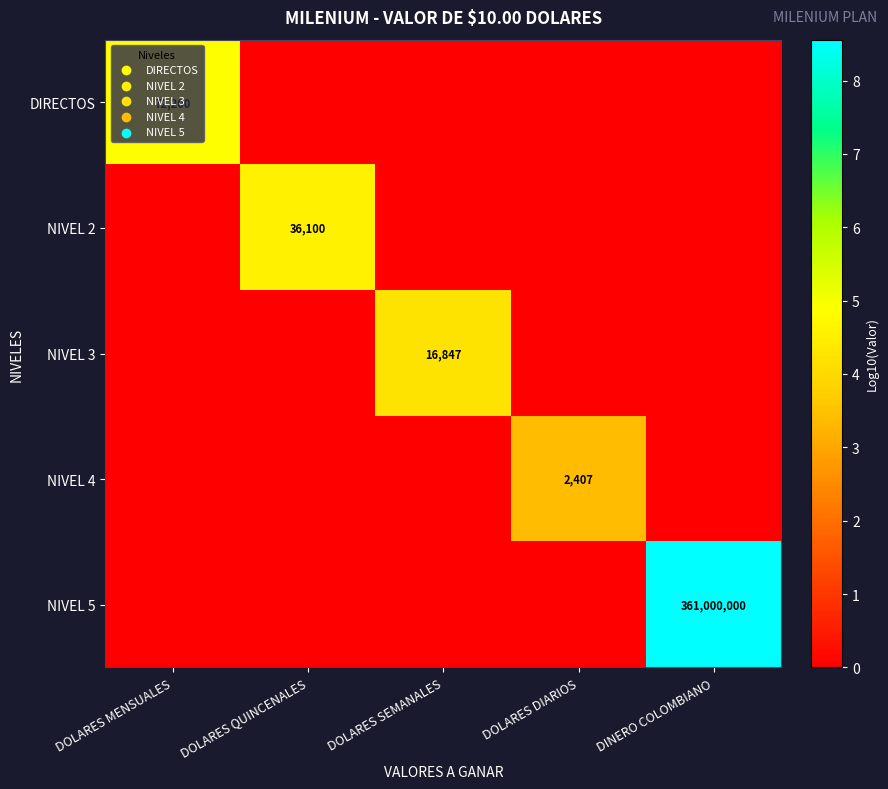

Is it true that NIVEL 3 equals 16847 at DOLARES SEMANALES?

True